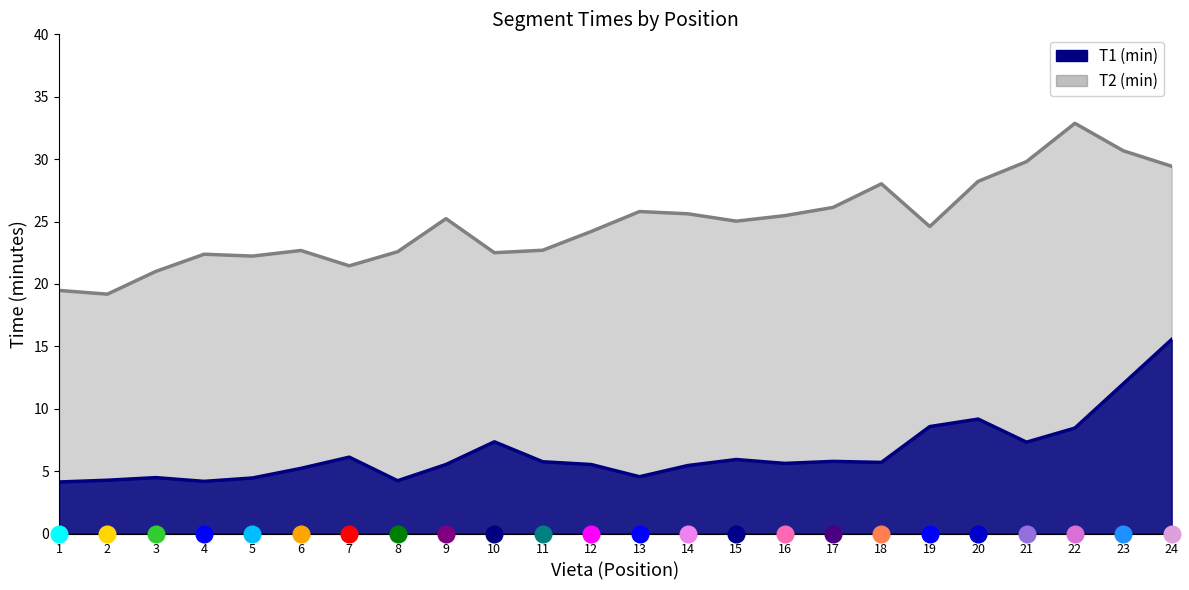

Does the chart have visible grid lines?

No